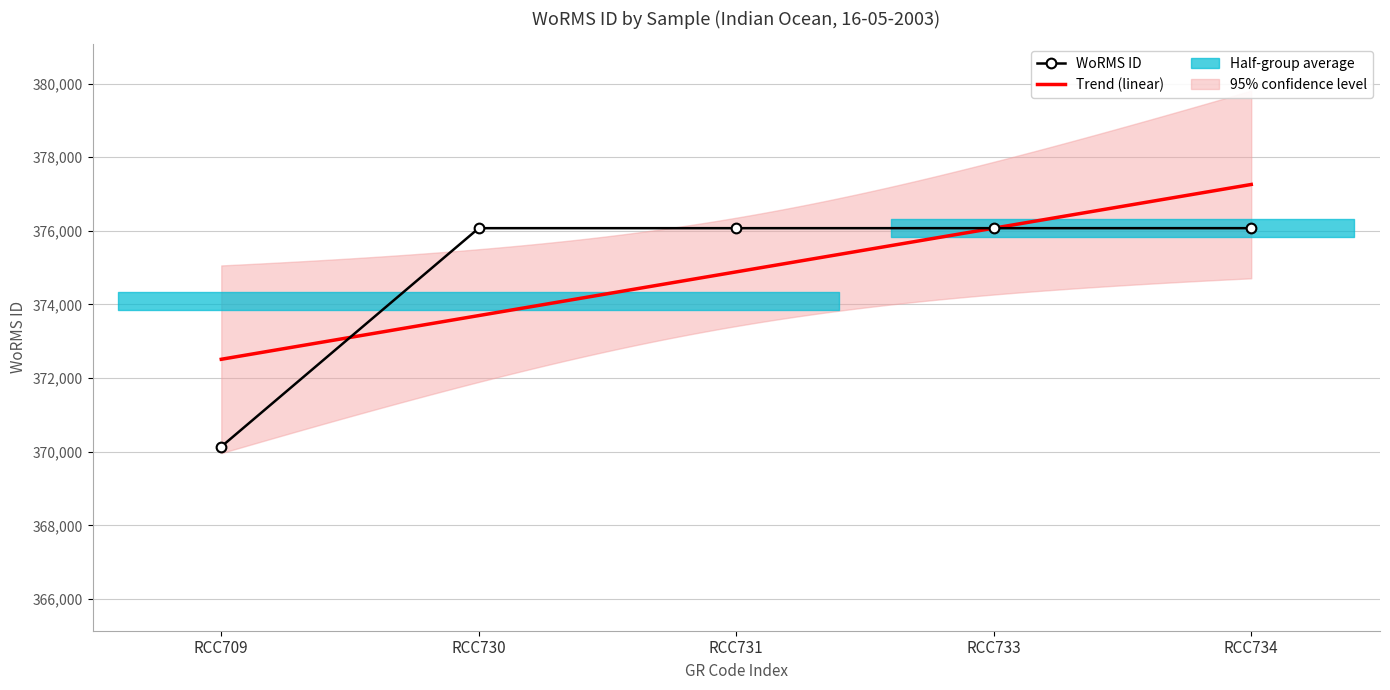

The value at RCC734 is 155995. True or false?

False